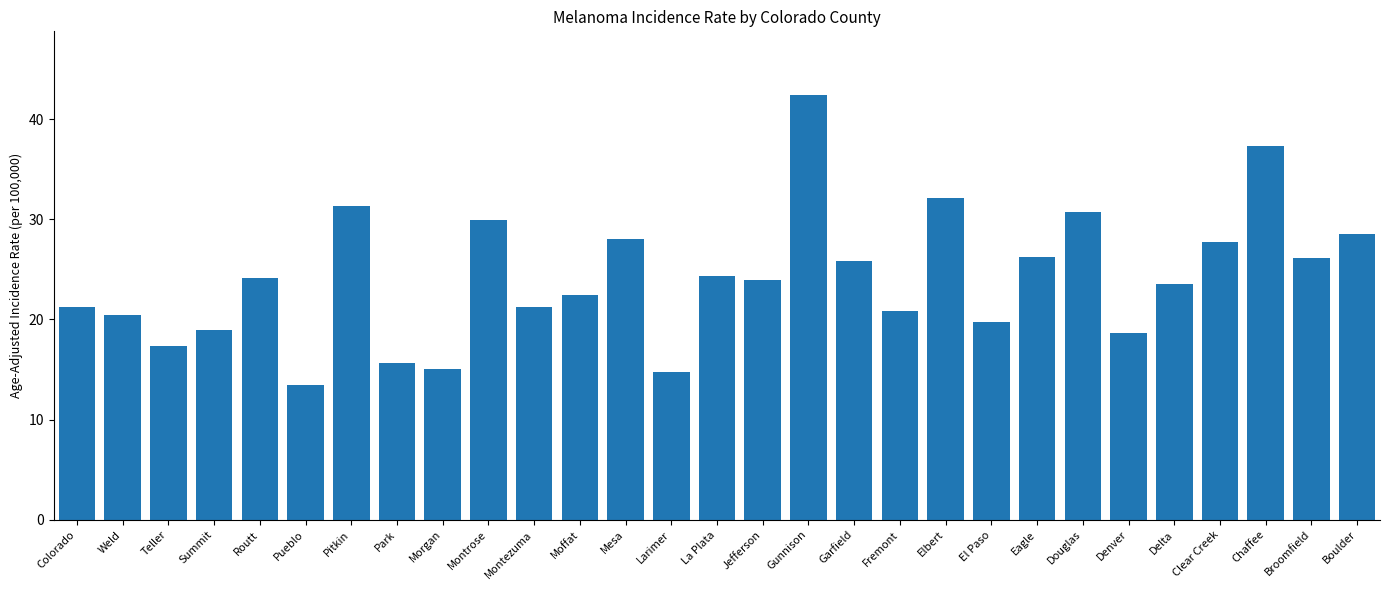

What value does the data have at Morgan?

15.1